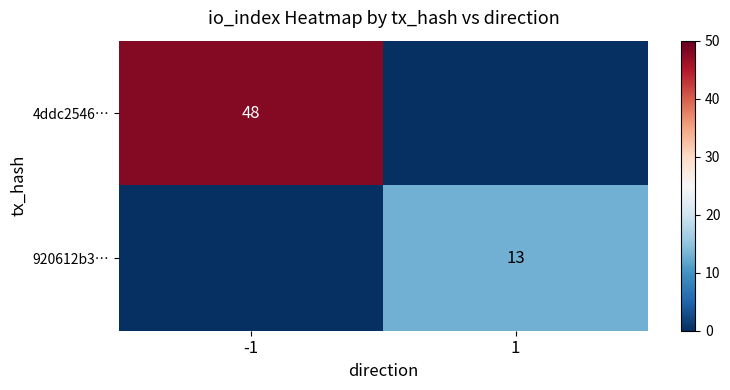

True or false: 920612b3… has a value of 22 at 1.

False